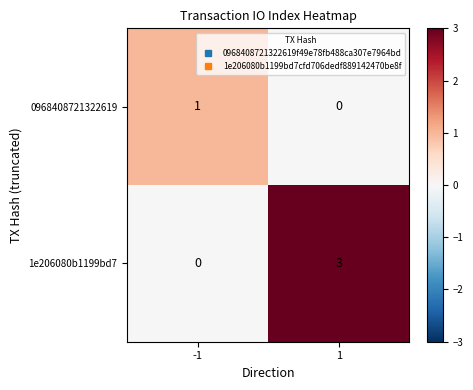

What is the spread (max minus min) of values at 1?

3